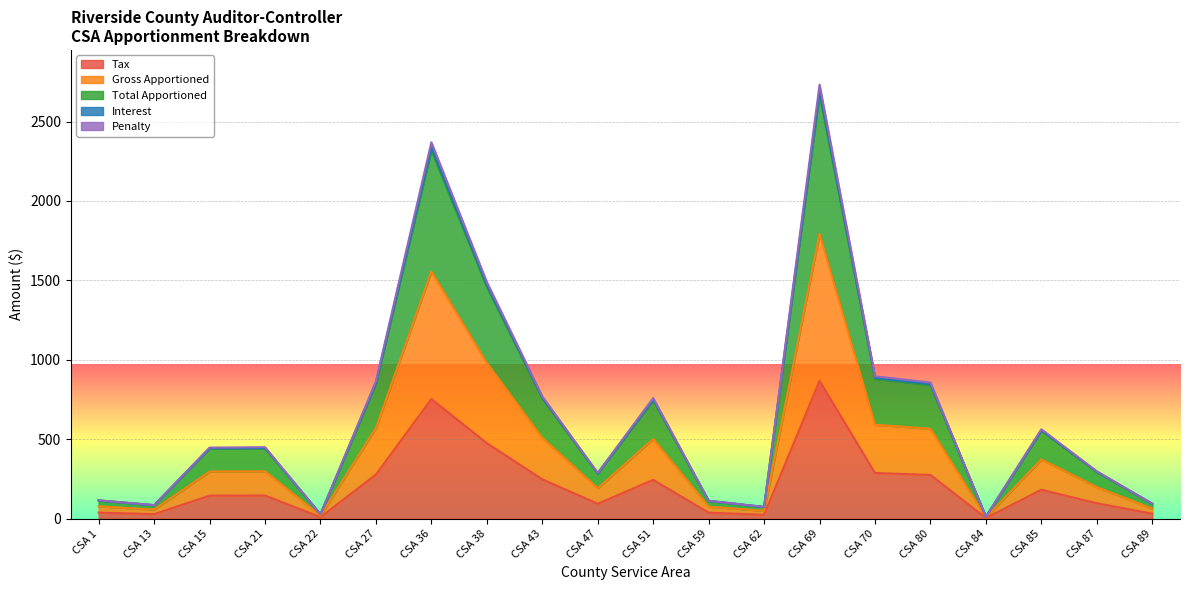

What is the difference between the maximum and minimum values in the Tax series?

863.7